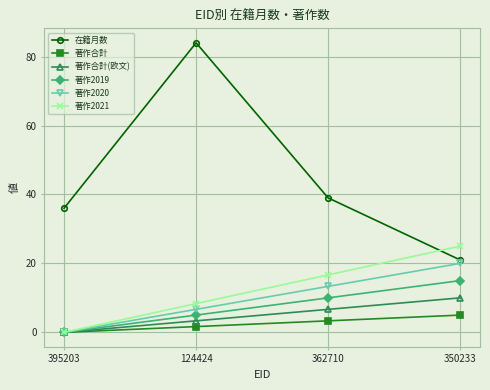

Reading right to left, extract all data points from this chart.

在籍月数: 350233=21.0	362710=39.0	124424=84.0	395203=36.0
著作合計: 350233=5.0	362710=3.3	124424=1.7	395203=0.0
著作合計(欧文): 350233=10.0	362710=6.7	124424=3.3	395203=0.0
著作2019: 350233=15.0	362710=10.0	124424=5.0	395203=0.0
著作2020: 350233=20.0	362710=13.3	124424=6.7	395203=0.0
著作2021: 350233=25.0	362710=16.7	124424=8.3	395203=0.0